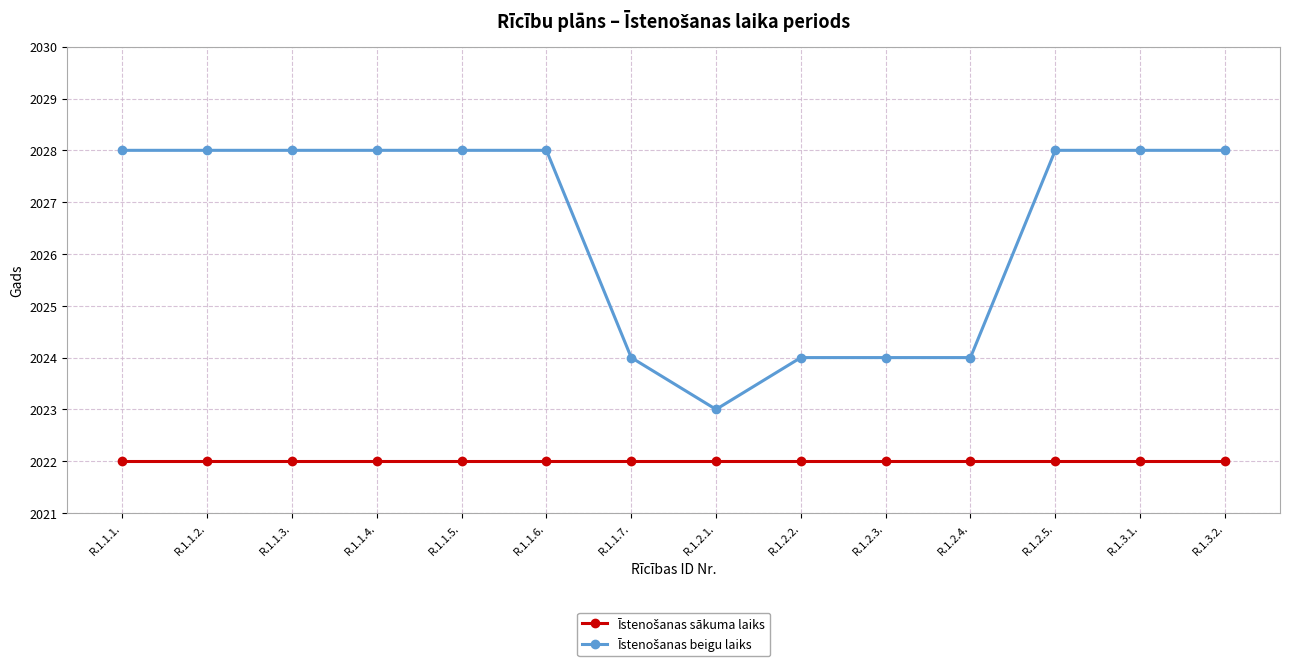

What is the difference between the highest and lowest values at R.1.2.5.?

6